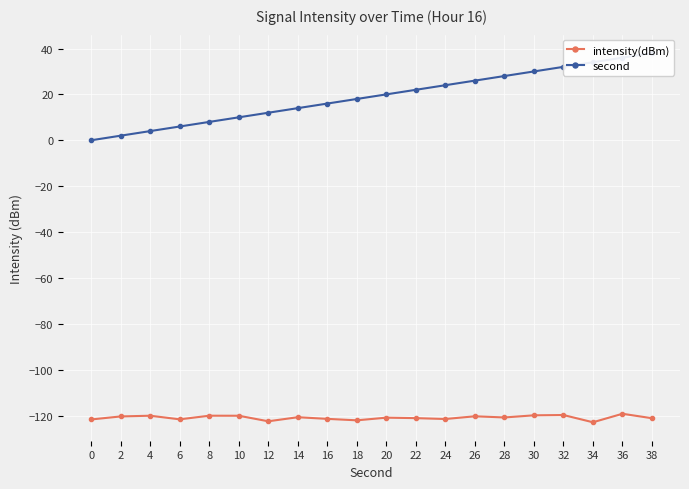

Is it true that intensity(dBm) equals -121.1 at 22?

True